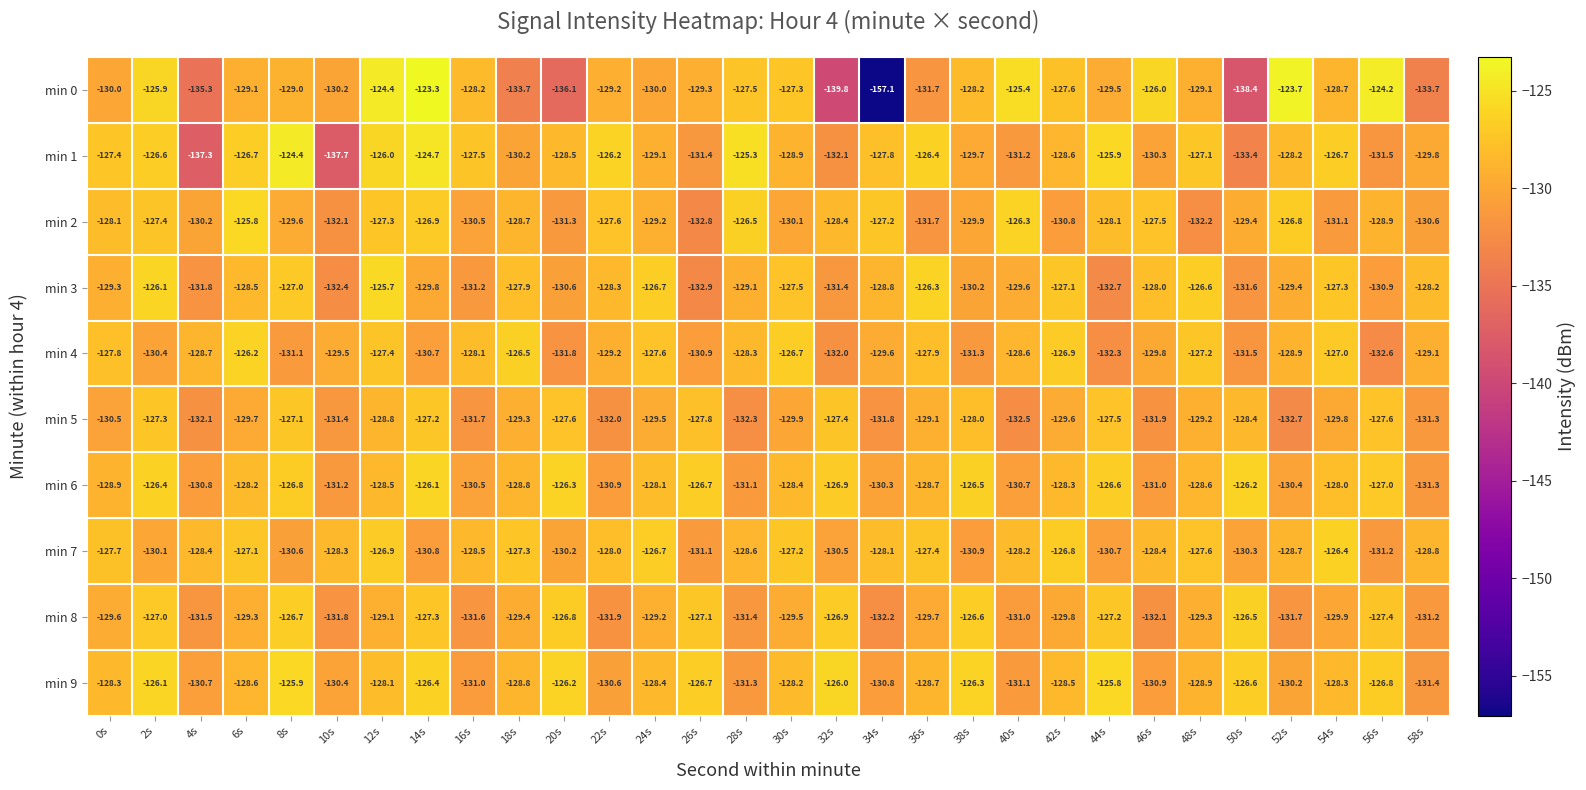

Where does the min 8 series first go above -129?

2s